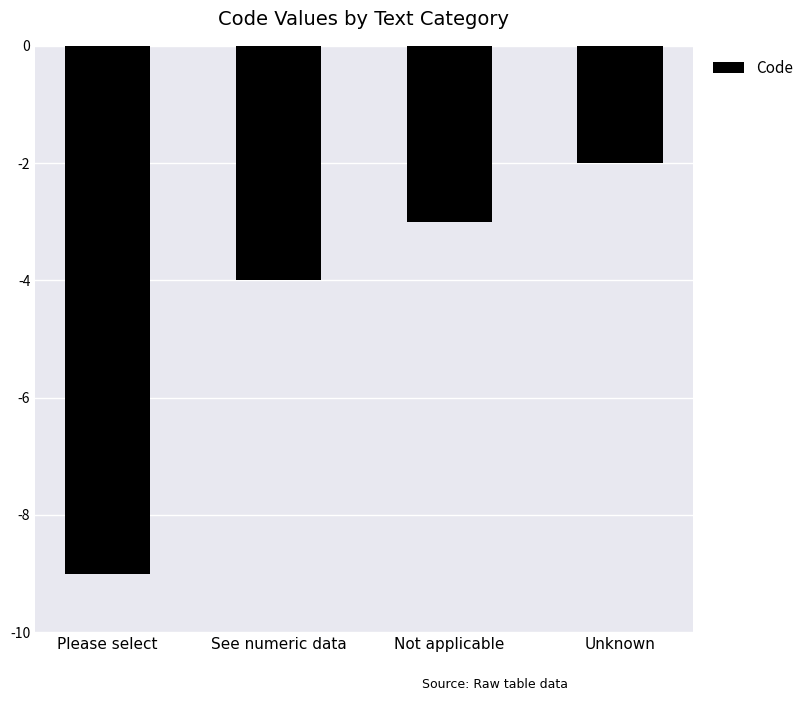

How many bars are there in total?

4